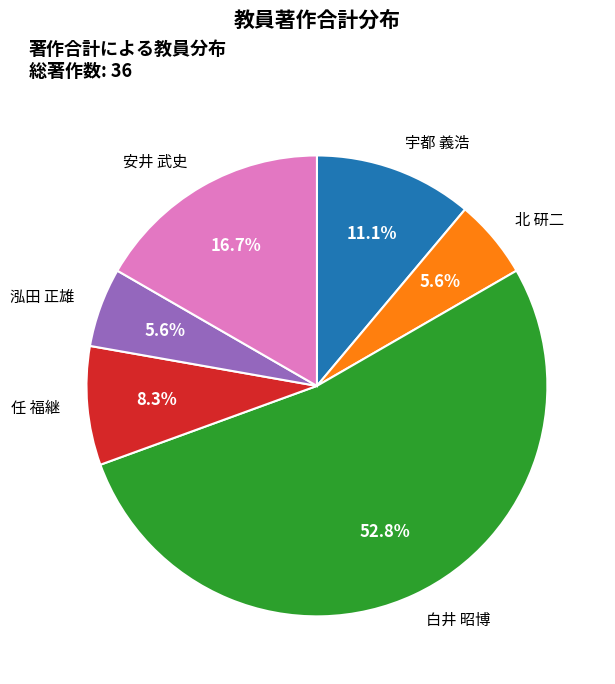

Between 任 福継 and 宇都 義浩, which is larger?

宇都 義浩